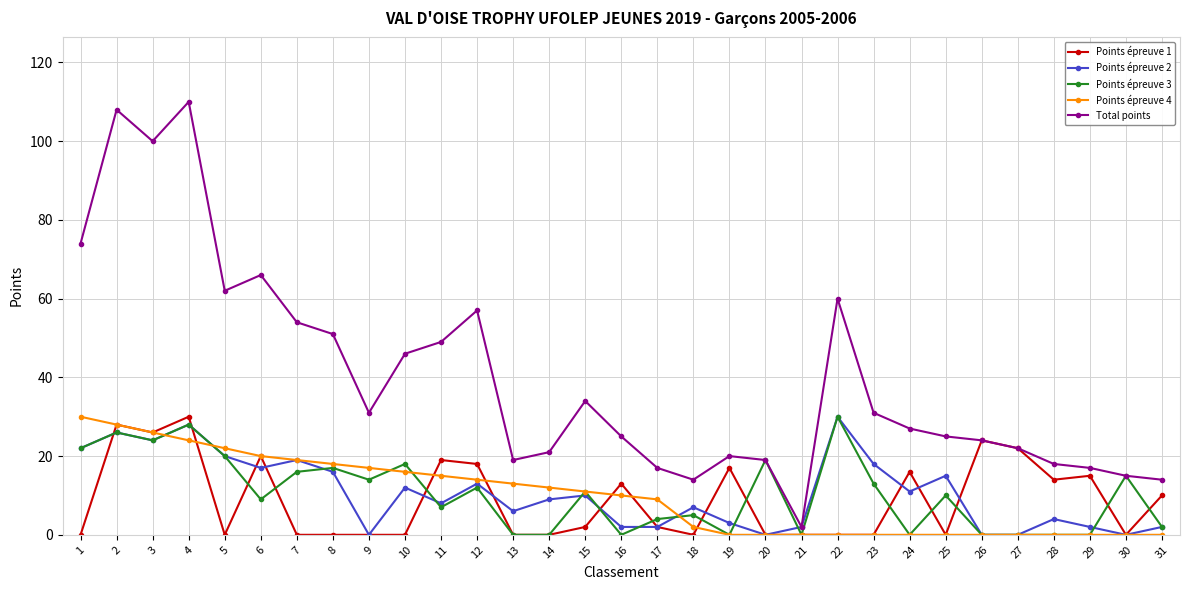

Between 14 and 16, which series saw the biggest shift?

Points épreuve 1